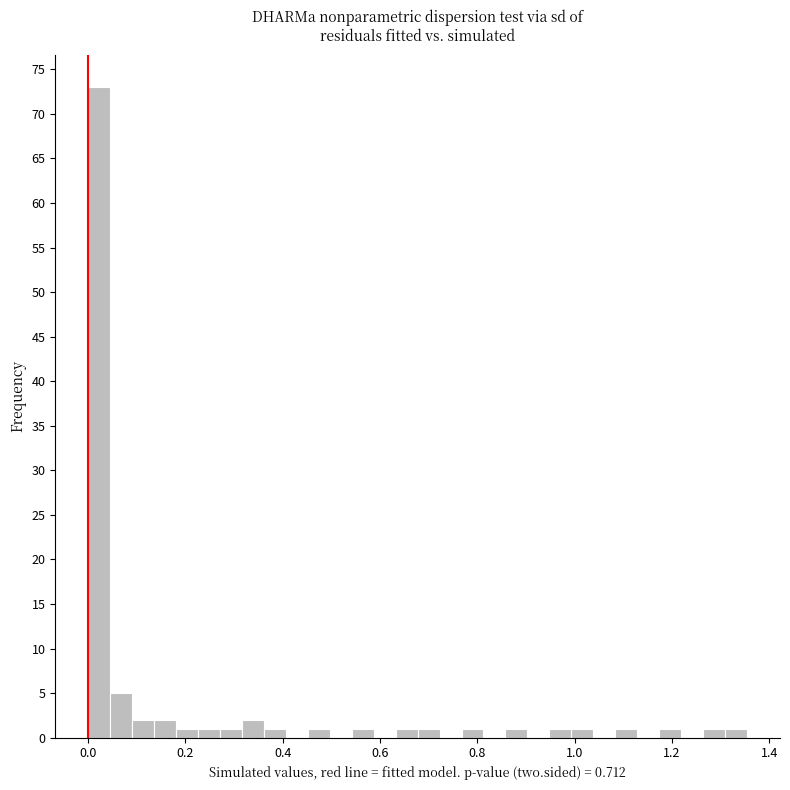

Around what value on the x-axis is the tallest bar? Give the approximate position of its centre, as read against the axis.

0.02